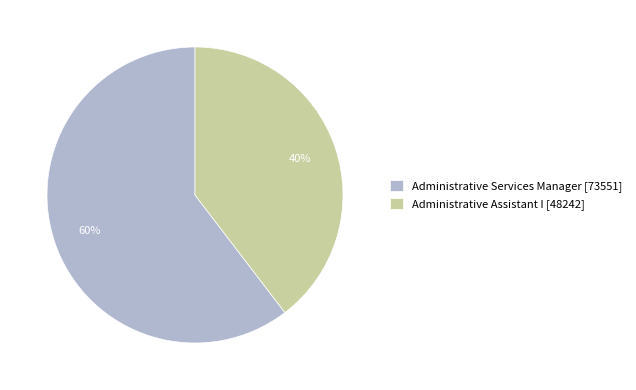

Rank the categories by value from lowest to highest.

Administrative Assistant I, Administrative Services Manager